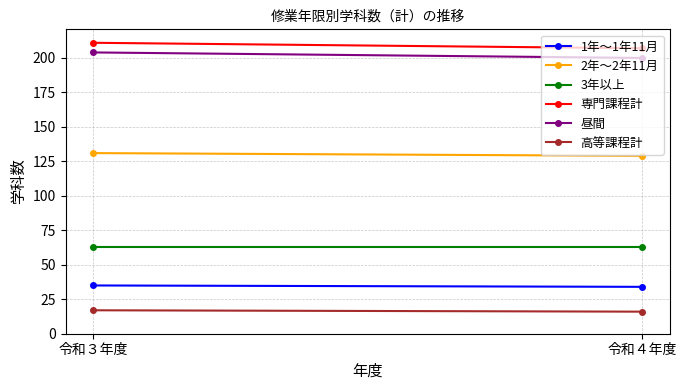

Rank the series at 令和３年度 from lowest to highest value.

高等課程計, 1年～1年11月, 3年以上, 2年～2年11月, 昼間, 専門課程計